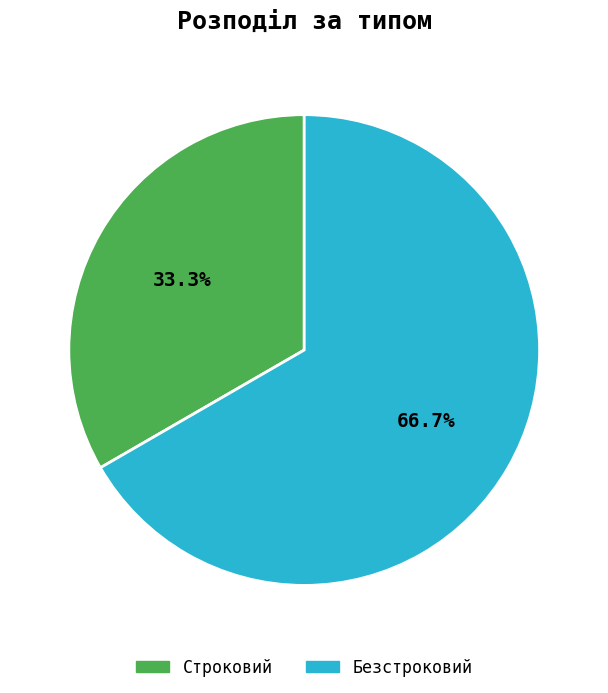

Which has a higher value, Строковий or Безстроковий?

Безстроковий